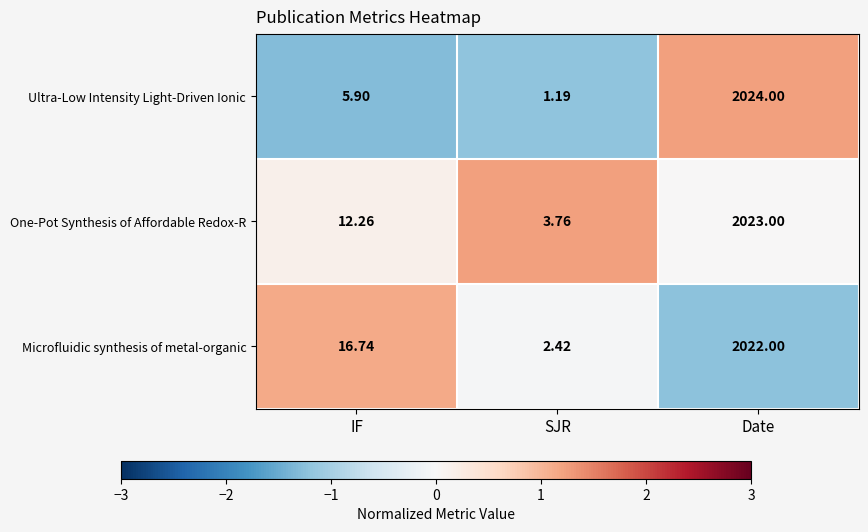

Is the value of Microfluidic synthesis of metal-organic at Date greater than the value of One-Pot Synthesis of Affordable Redox-R at IF?

Yes